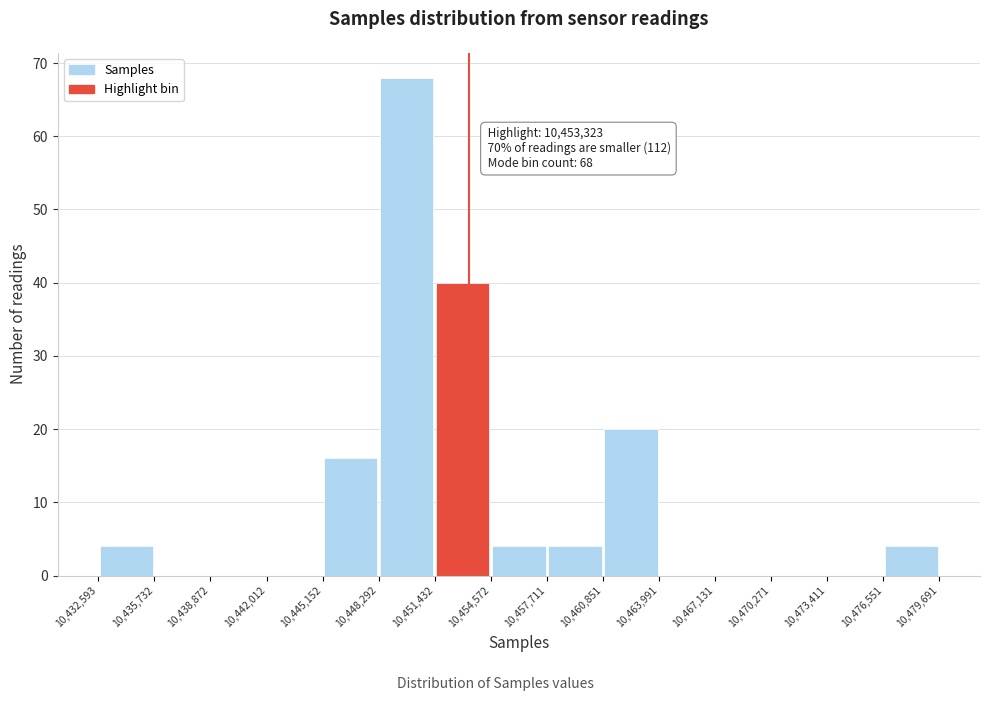

Over which range of the x-axis is the bar tallest?

10,448,292 to 10,451,432